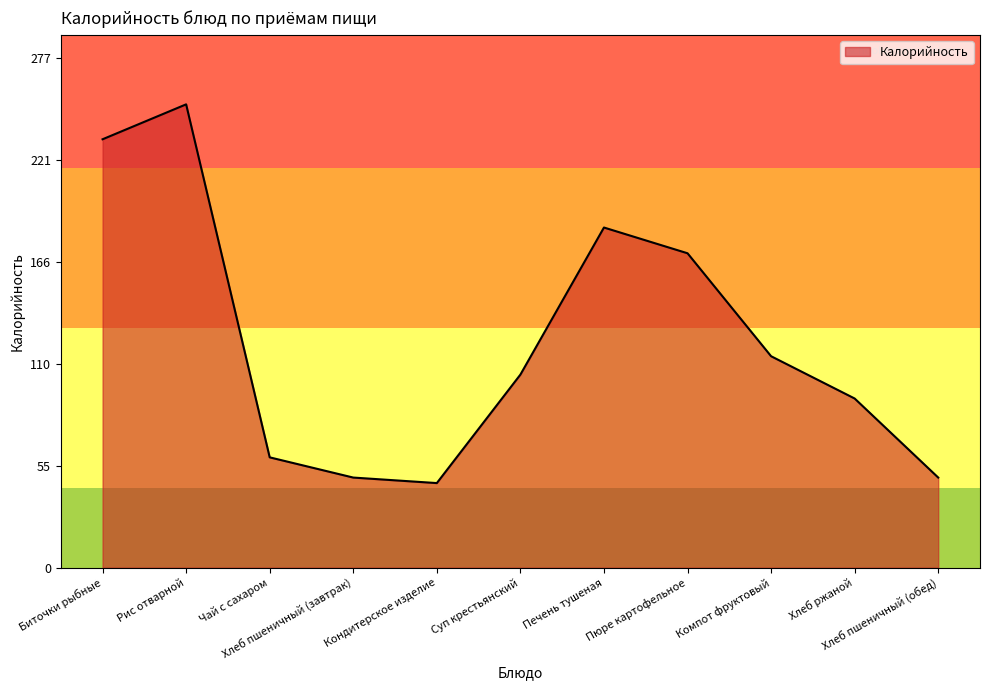

Reading left to right, list all the values displayed in this chart.

Биточки рыбные=233	Рис отварной=252	Чай с сахаром=60	Хлеб пшеничный (завтрак)=49	Кондитерское изделие=46	Суп крестьянский=105	Печень тушеная=185	Пюре картофельное=171	Компот фруктовый=115	Хлеб ржаной=92	Хлеб пшеничный (обед)=49